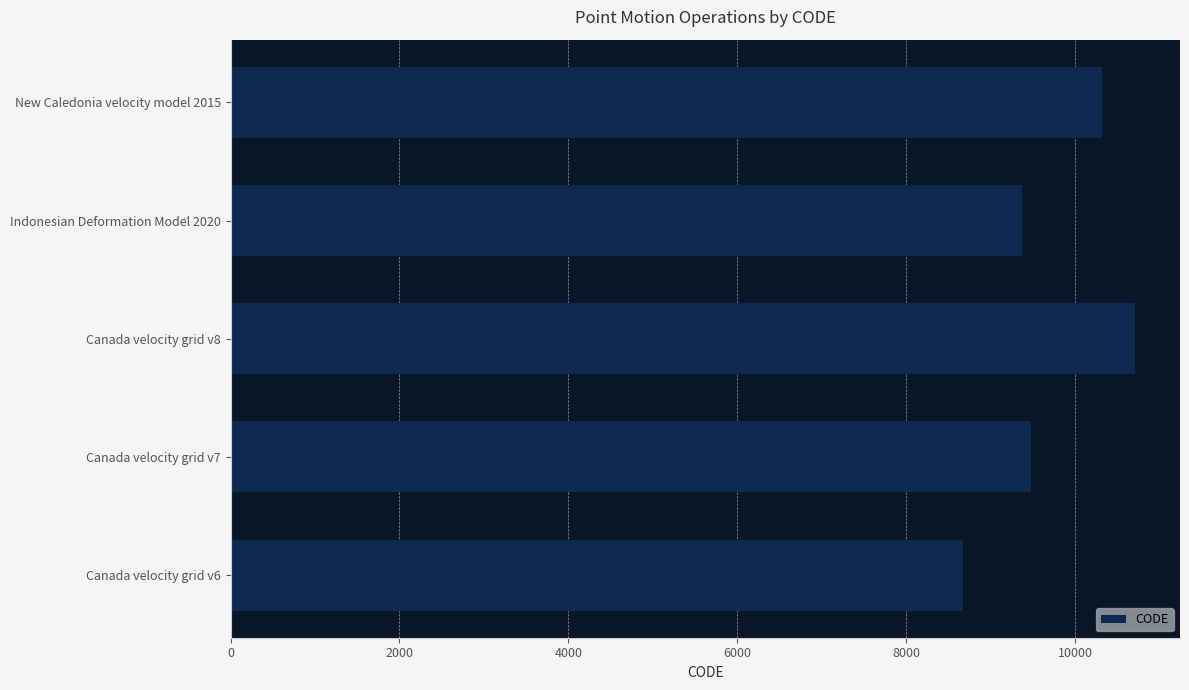

The value at Canada velocity grid v6 is 8676. True or false?

True